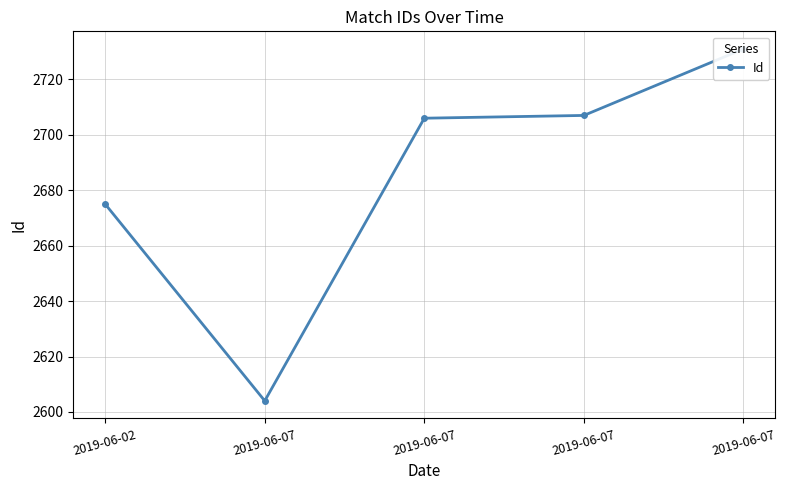

What is the difference between the maximum and minimum values?

127